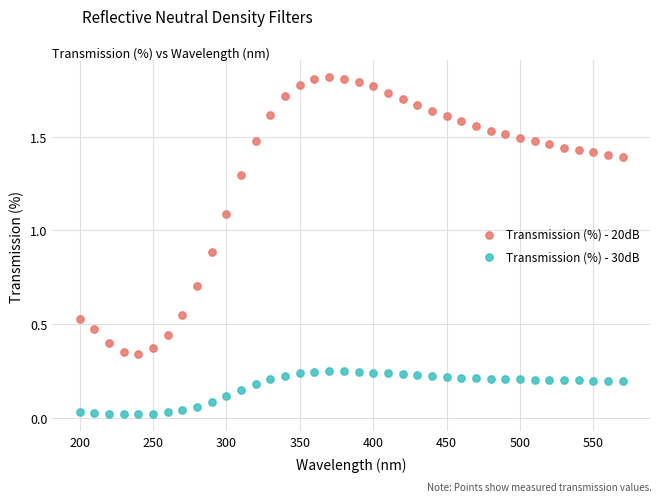

Which series contains the highest Y value?

Transmission (%) - 20dB